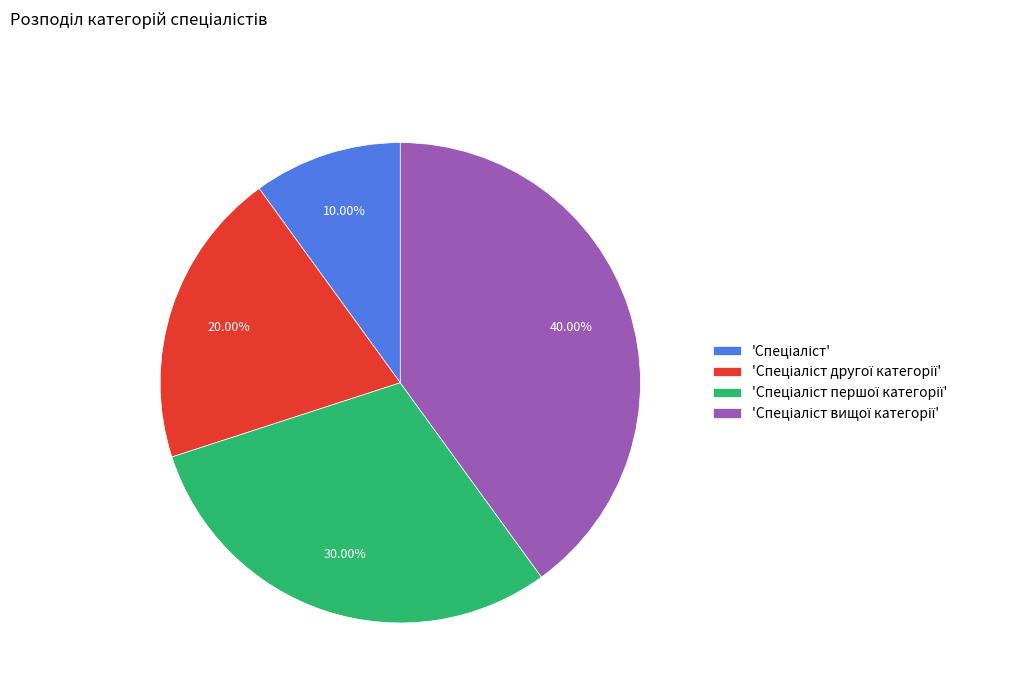

Is there any slice that represents more than half of the pie?

No